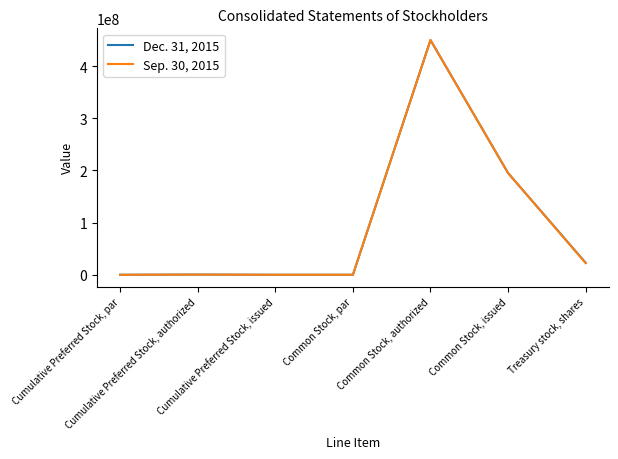

At which category is the sum across all series the highest?

Common Stock, authorized